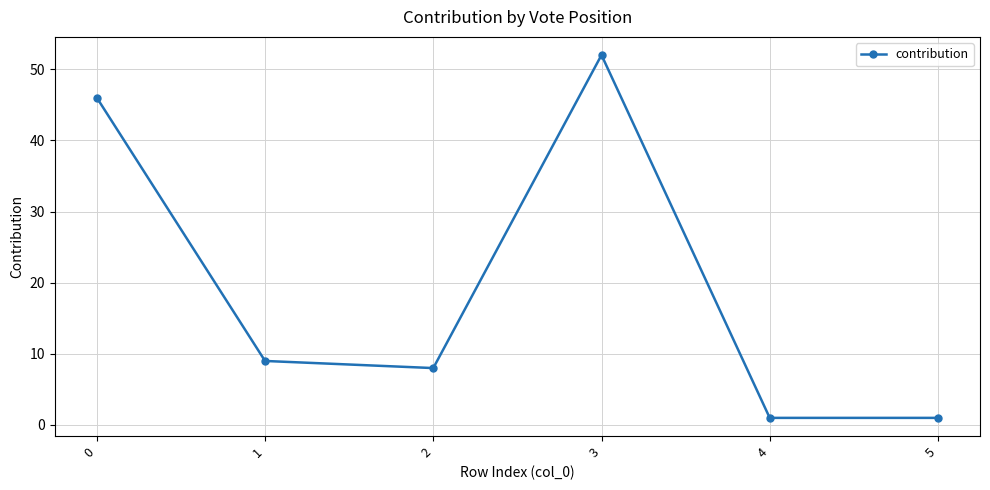

What is the value of the 1st point from the left?

46